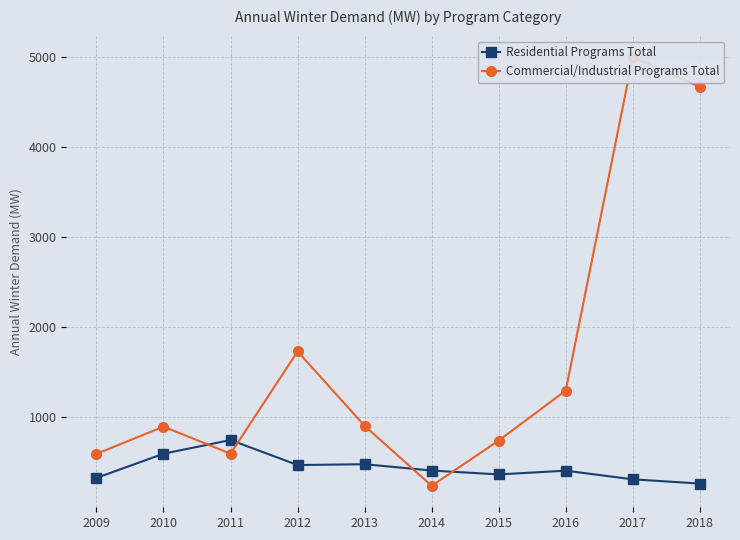

Which series has the largest total across all categories?

Commercial/Industrial Programs Total